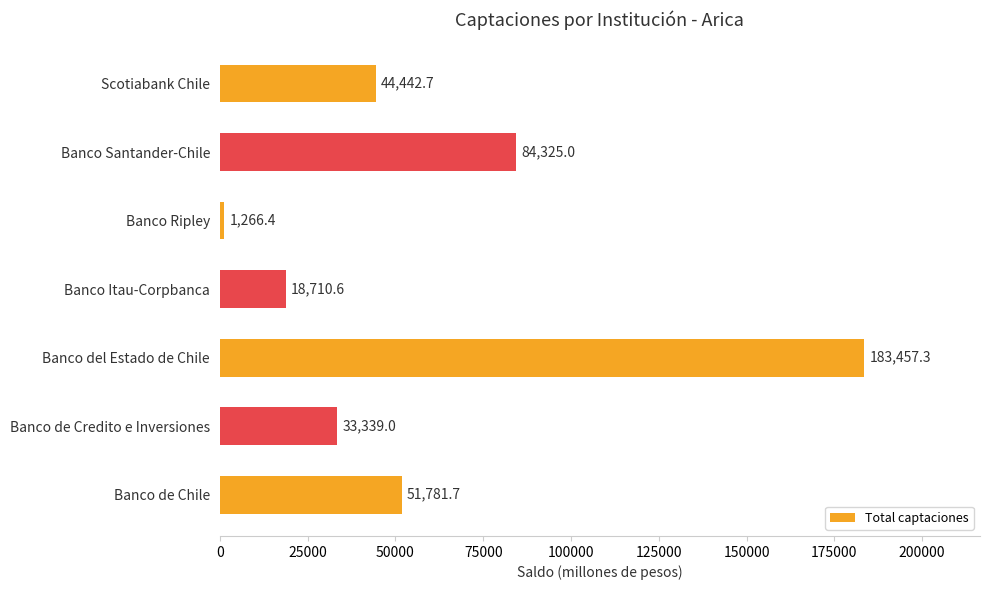

Are the bars grouped side by side (vs. stacked)?

No